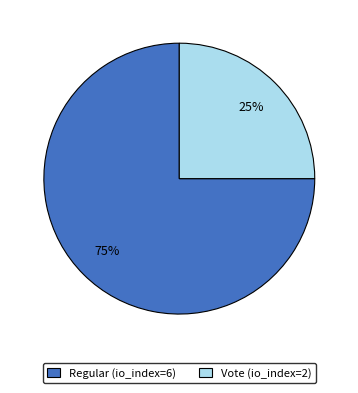

How many segments does this pie chart have?

2